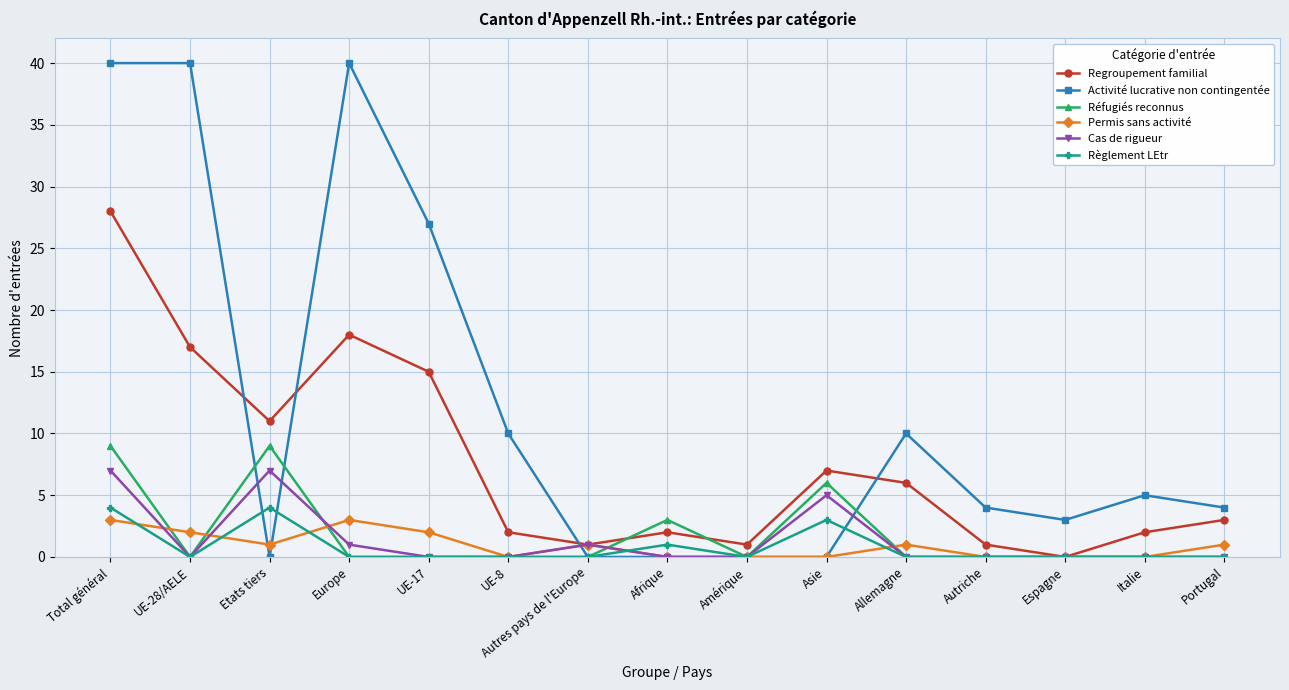

How many series are shown in this chart?

6